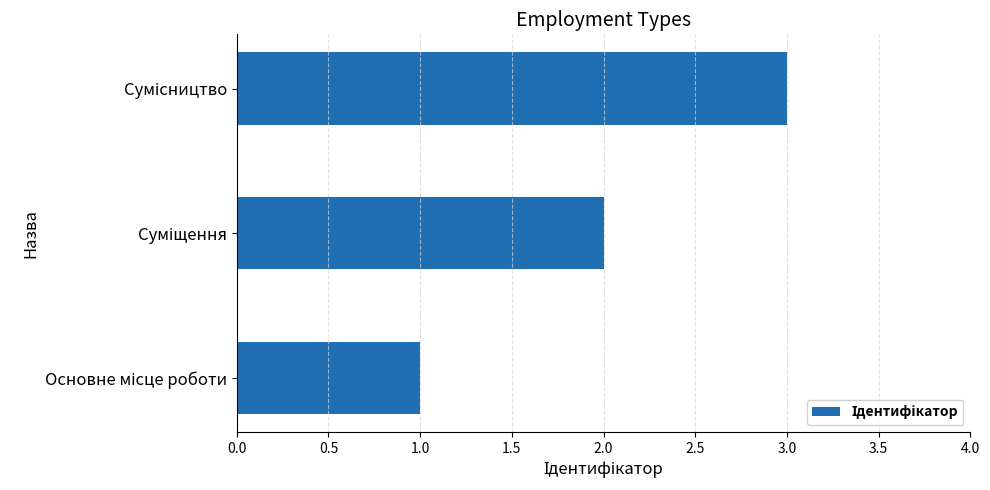

What is the difference between the maximum and minimum values?

2